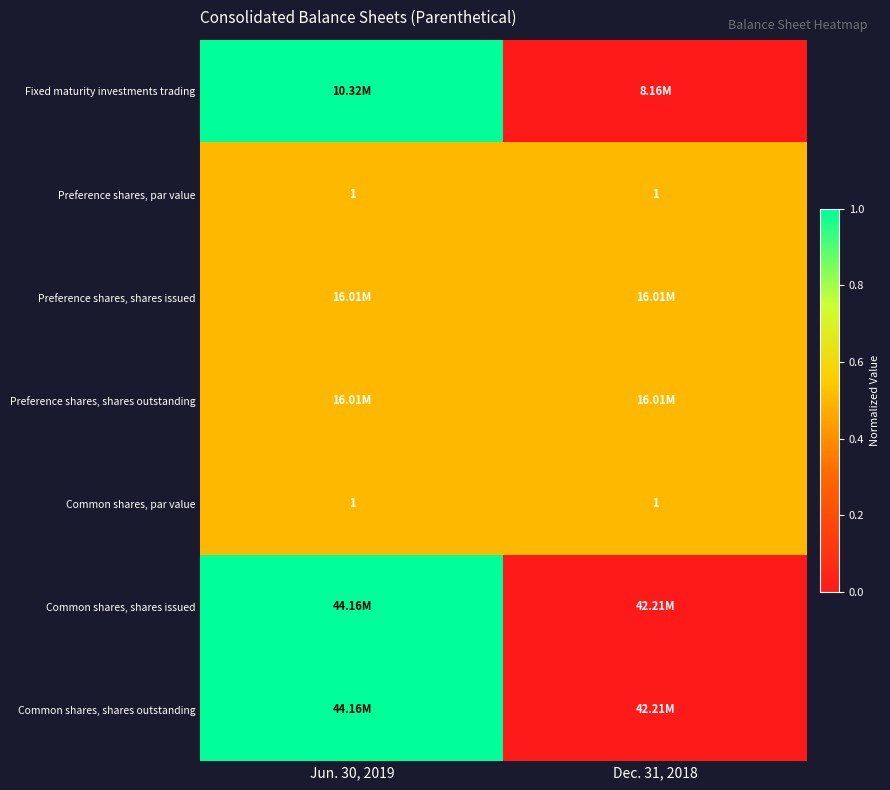

What is the sum of the Preference shares, par value values at Jun. 30, 2019 and Dec. 31, 2018?

2.0